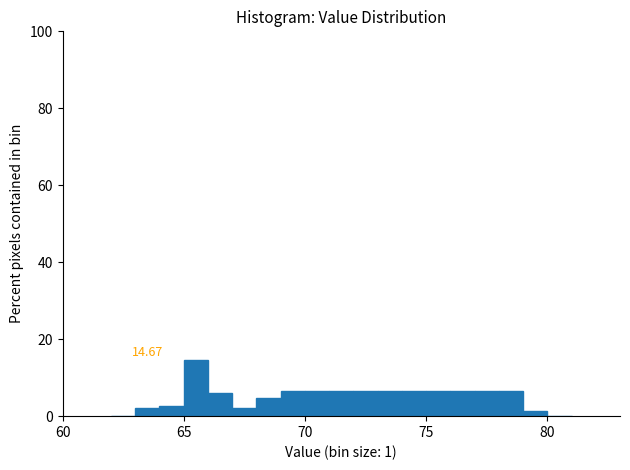

Around what value on the x-axis is the tallest bar? Give the approximate position of its centre, as read against the axis.

65.5